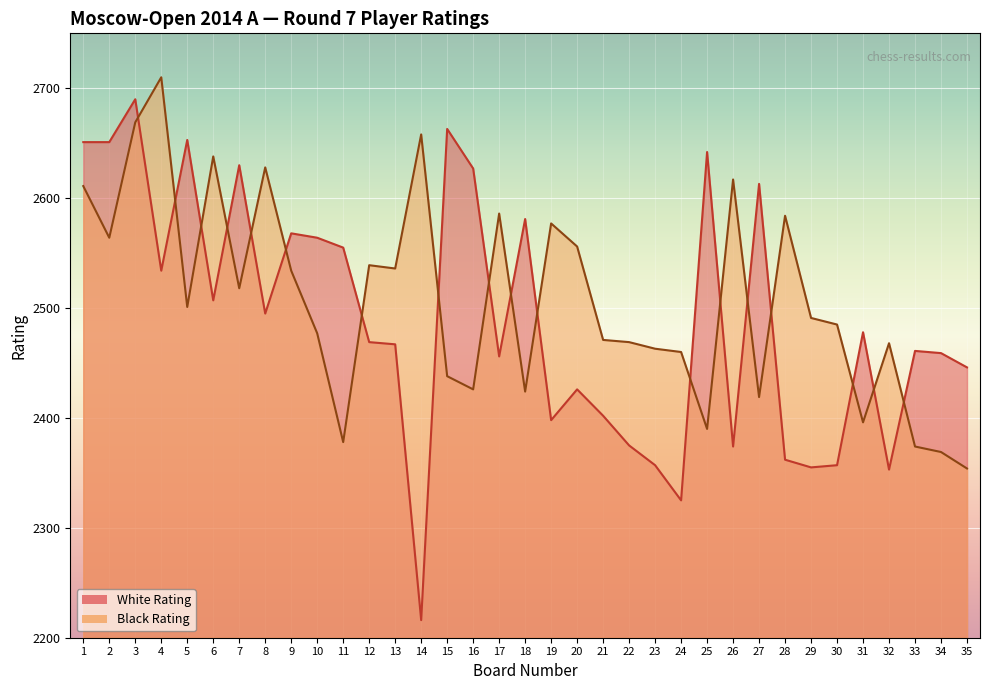

What is the difference between the maximum and minimum values in the White Rating series?

474